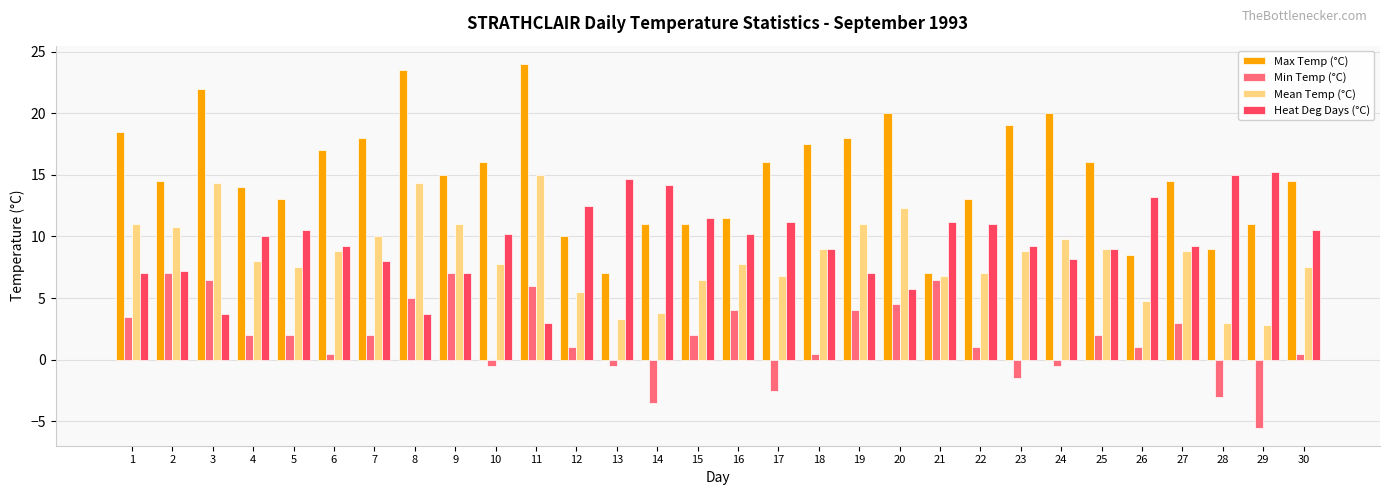

What is the minimum value shown in the chart?

-5.5